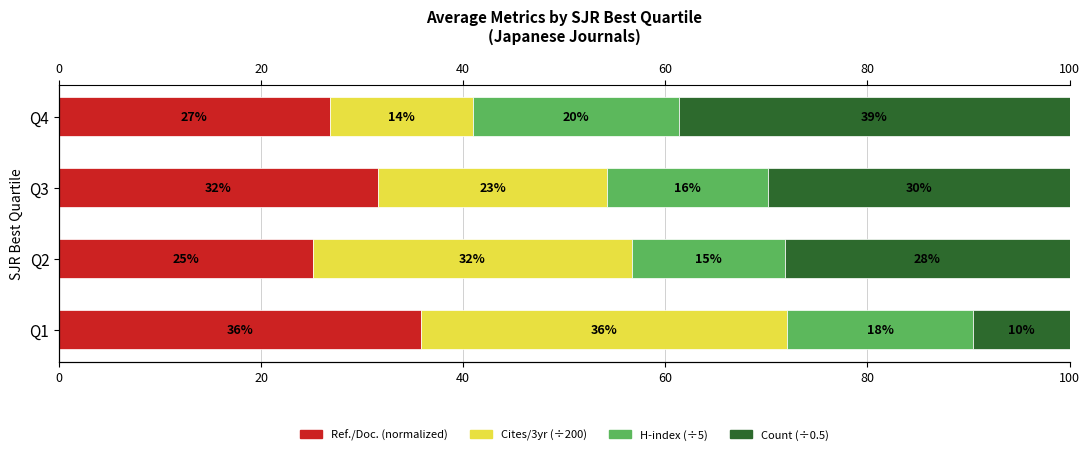

What is the difference between the second highest and minimum values in the H-index (÷5) series?

3.3